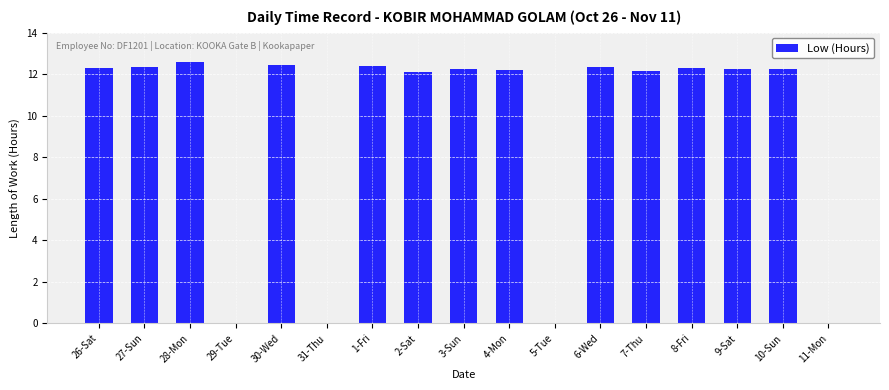

What is the sum of the values at 9-Sat and 6-Wed?

24.6